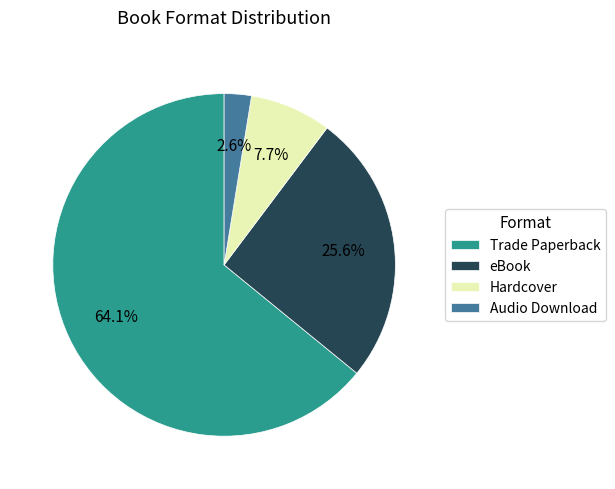

How much of the chart is everything except Hardcover?

92.3%